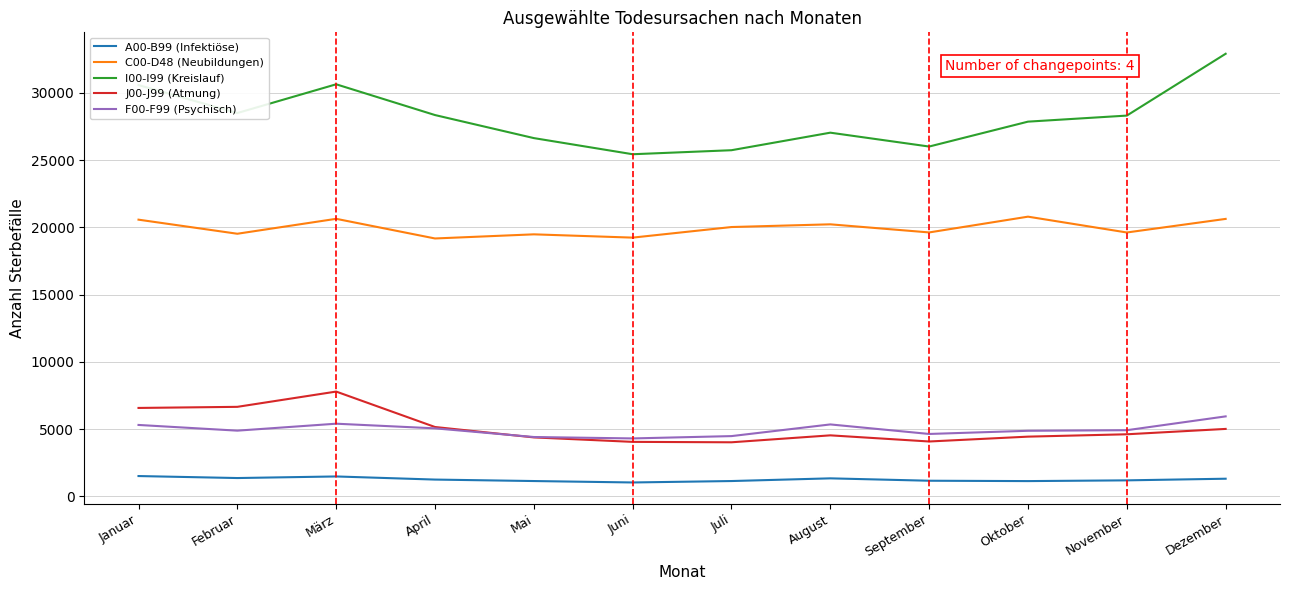

True or false: I00-I99 (Kreislauf) and J00-J99 (Atmung) intersect in this chart.

False